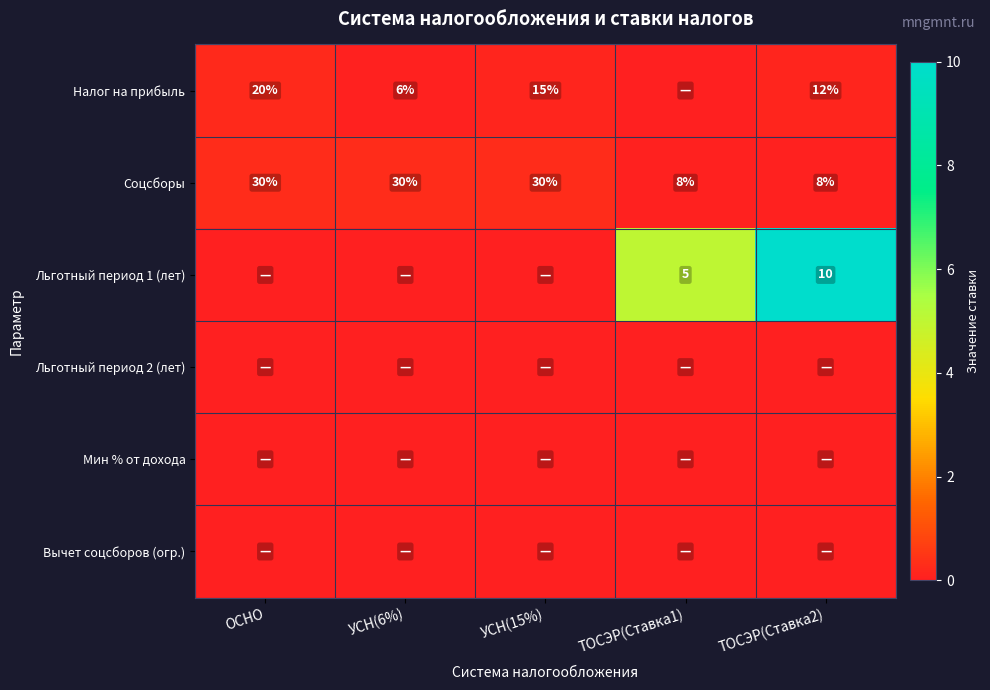

True or false: Соцсборы has a value of 8 at ТОСЭР(Ставка1).

True